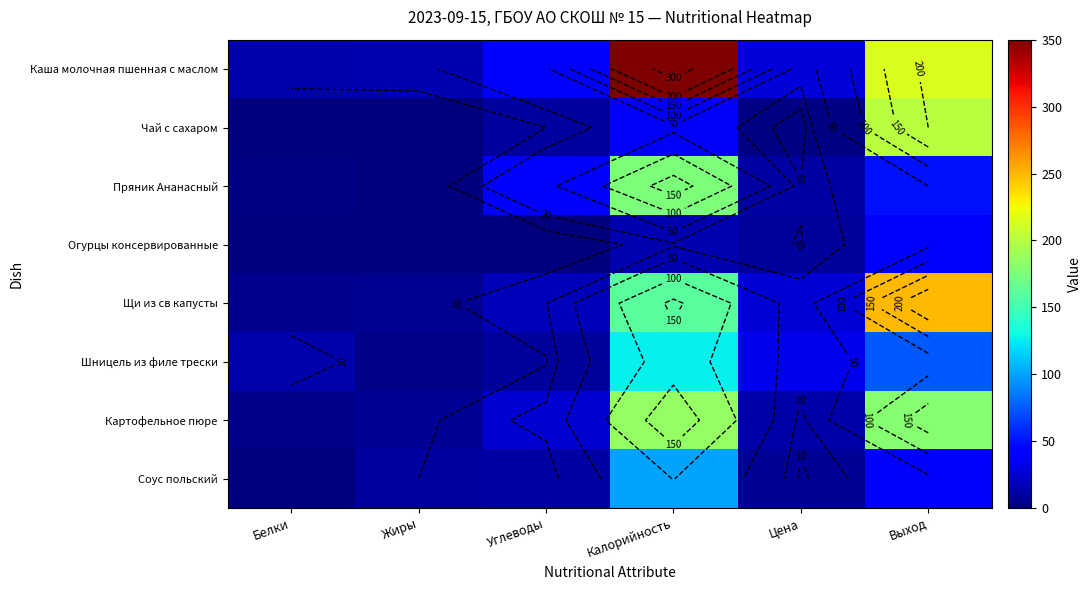

Count the number of categories in the chart.

6